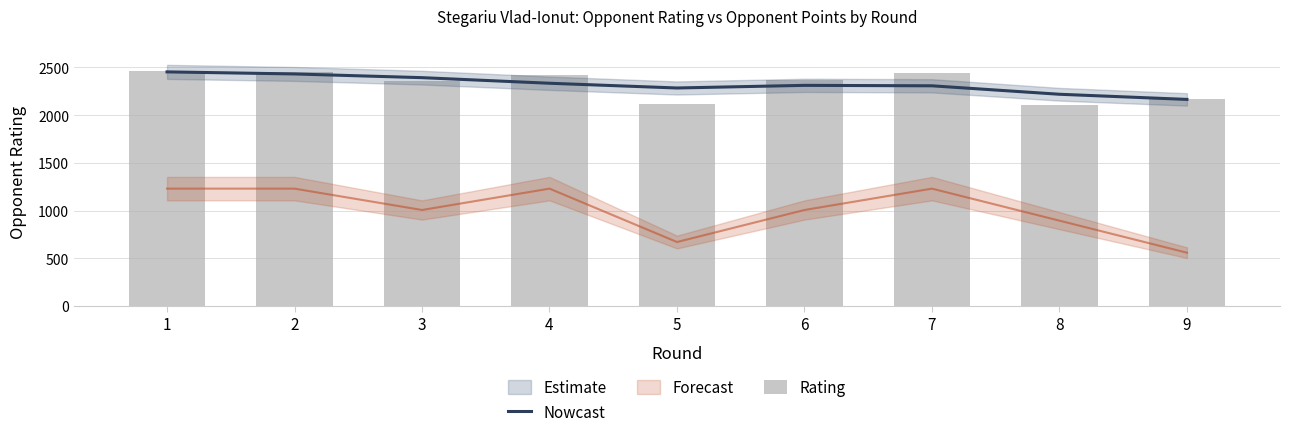

What is the total value across all series at 6?

4678.7